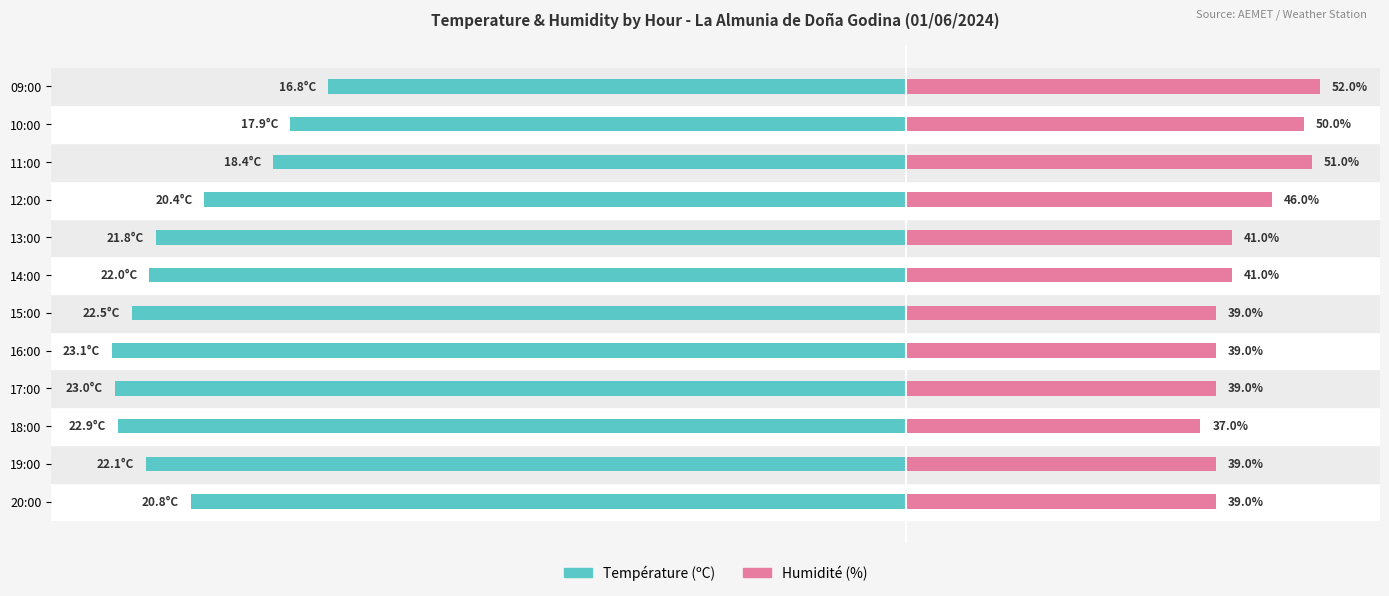

What are all the series names shown in the legend?

Température (ºC), Humidité (%)